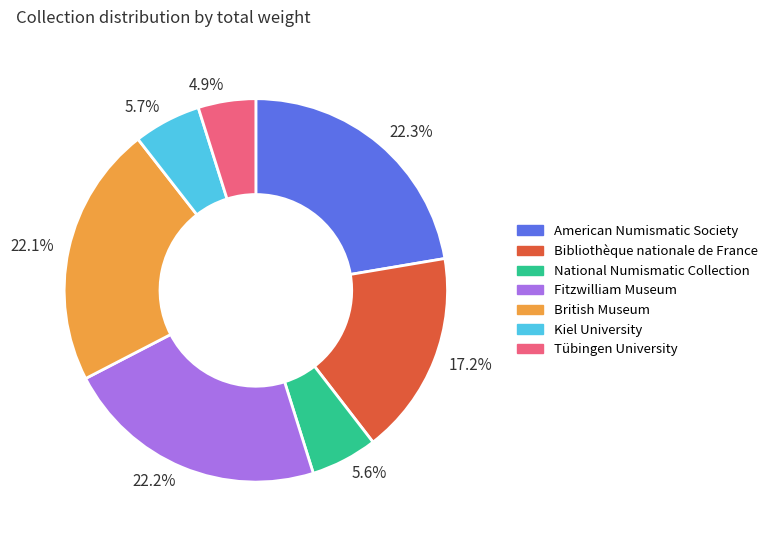

Is there a majority slice in this chart?

No